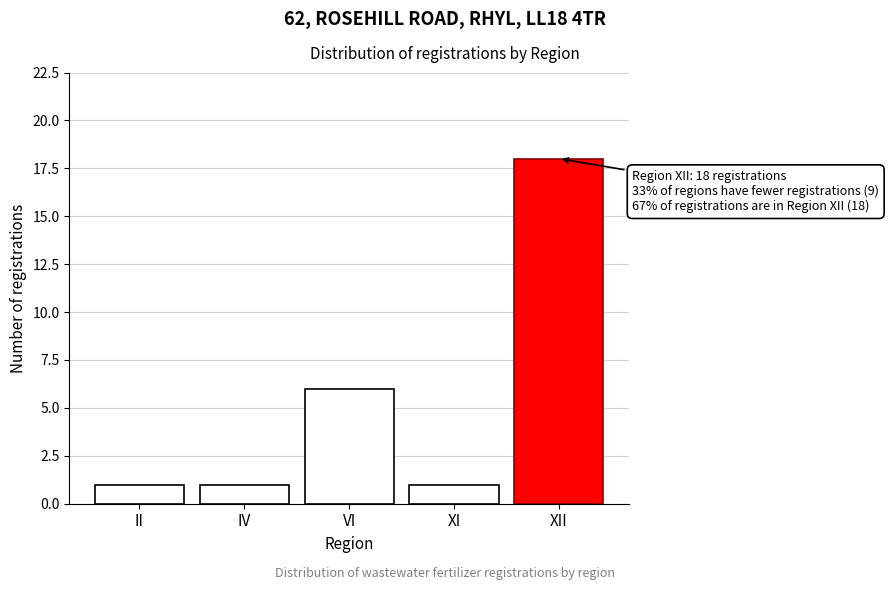

Reading left to right, what are all the values shown in this chart?

1	1	6	1	18